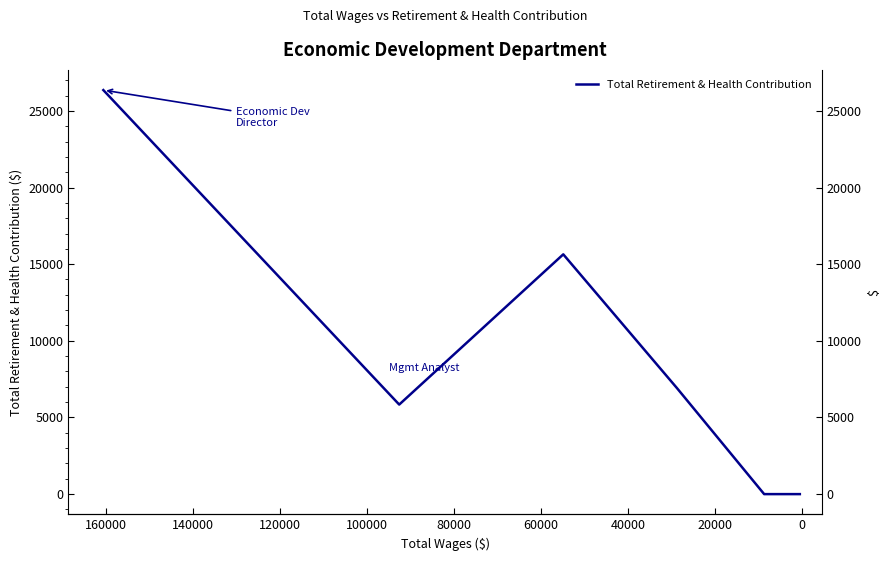

True or false: the data shows 9760 at 0.

False